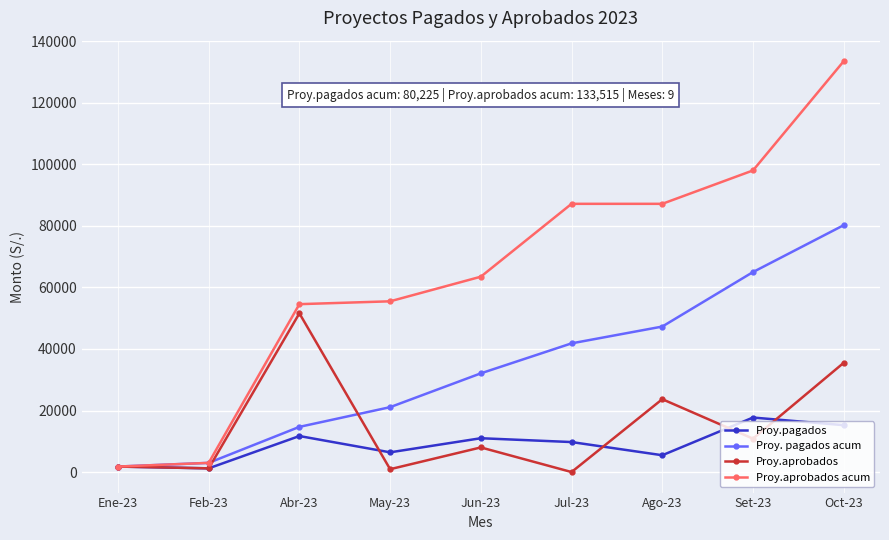

Is the value of Proy.pagados at Feb-23 greater than the value of Proy.aprobados acum at Oct-23?

No